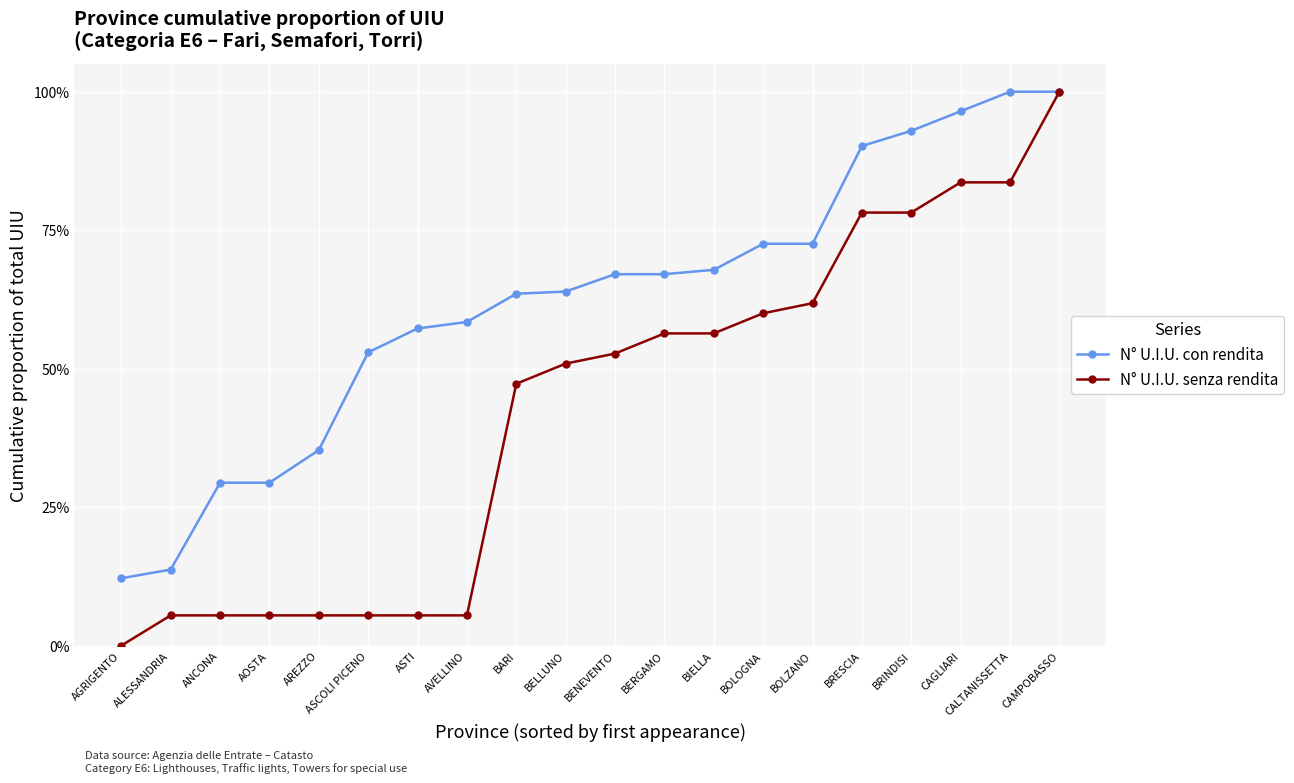

True or false: N° U.I.U. senza rendita and N° U.I.U. con rendita cross at least once.

False